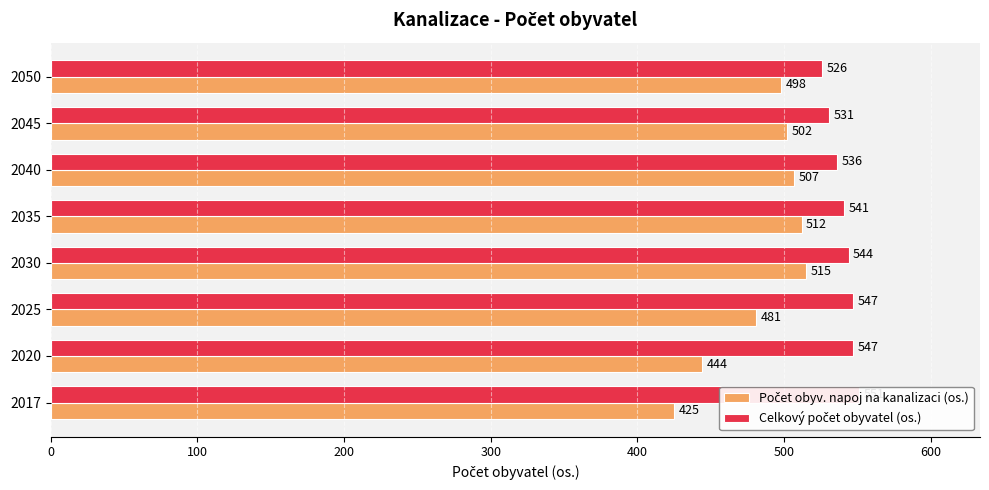

Is the value of Celkový počet obyvatel (os.) at 2030 greater than the value of Počet obyv. napoj na kanalizaci (os.) at 2035?

Yes